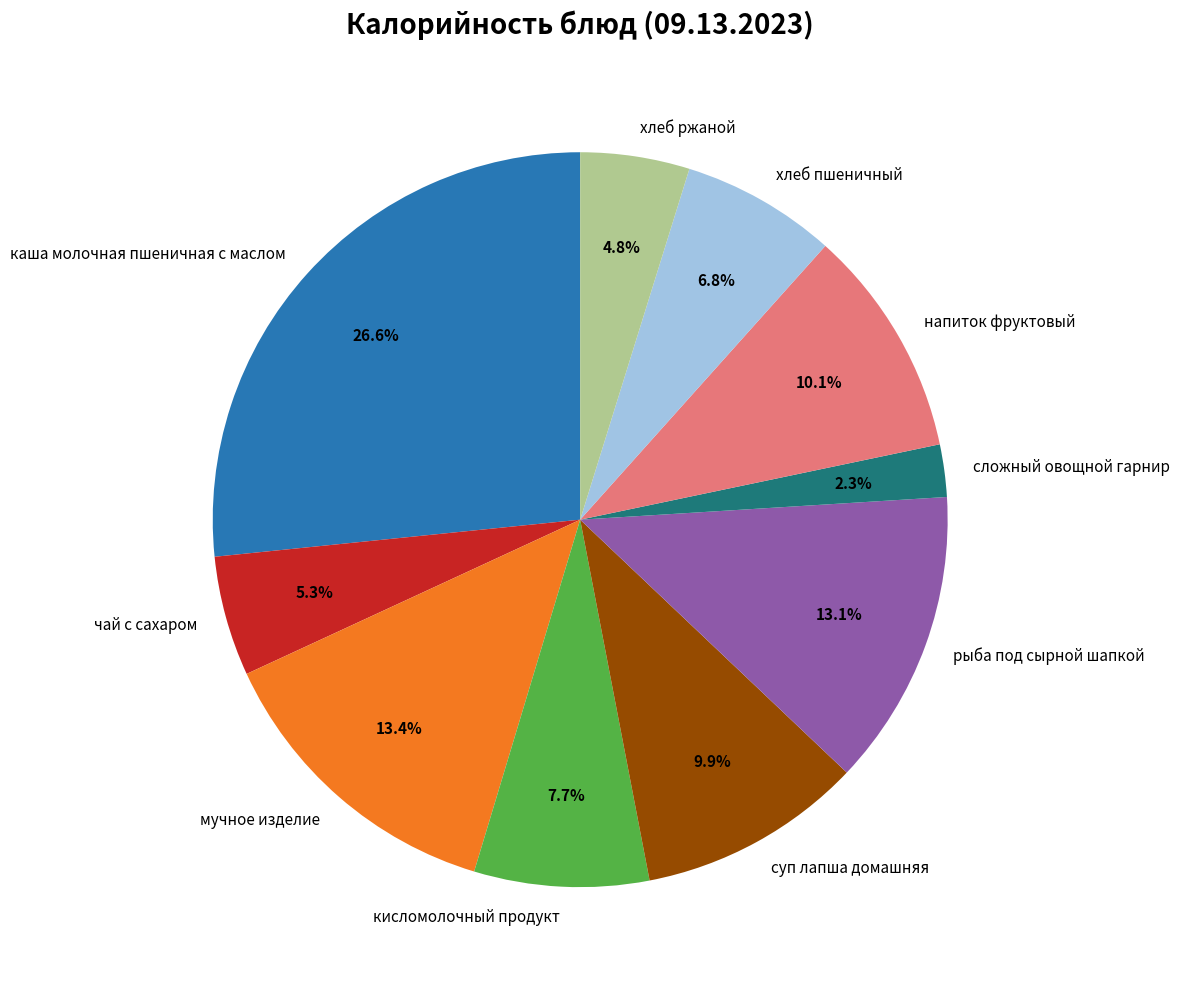

What percentage is the хлеб пшеничный slice, to the nearest percent?

7%